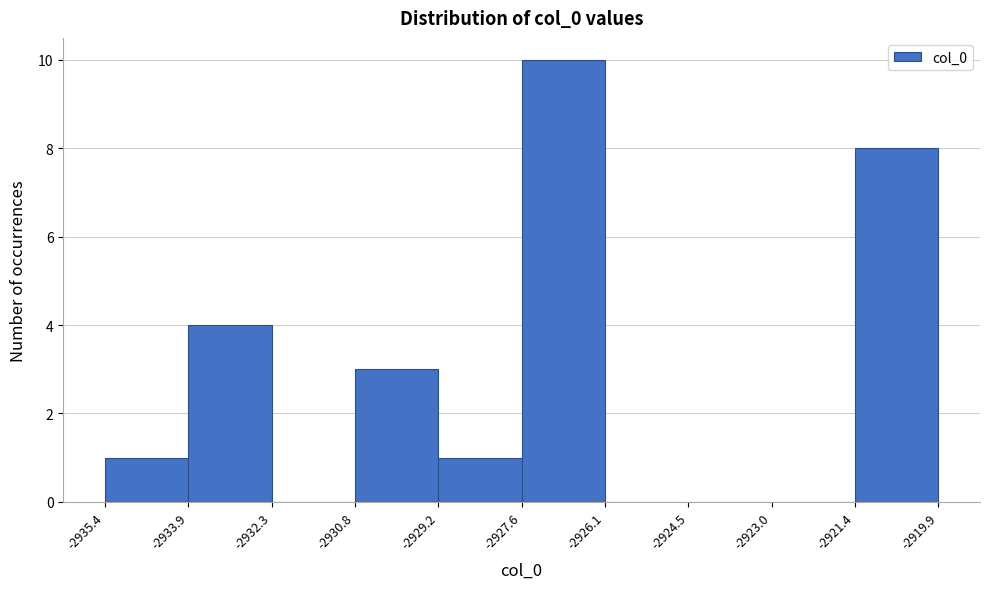

What is the height of the bar covering -2927.6 to -2926.1 on the x-axis? The values are not printed on the chart, so give them approximately, as read against the axis.

10